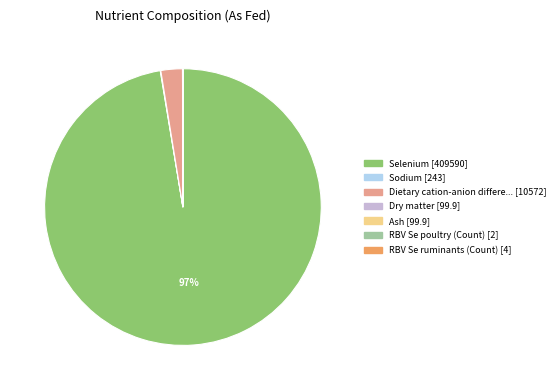

Does any single category account for the majority?

Yes